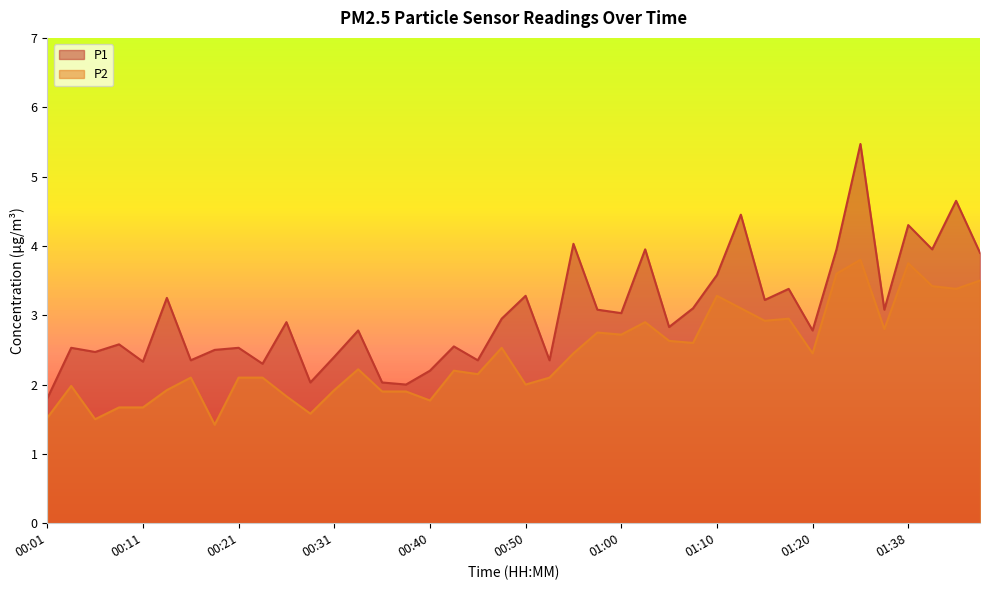

Rank the categories by P1 value from highest to lowest.

01:33, 01:43, 01:12, 01:38, 00:55, 01:02, 01:22, 01:41, 01:45, 01:10, 01:17, 00:50, 00:14, 01:15, 01:07, 00:57, 01:36, 01:00, 00:48, 00:26, 01:05, 00:33, 01:20, 00:09, 00:43, 00:04, 00:21, 00:18, 00:06, 00:31, 00:16, 00:45, 00:52, 00:11, 00:23, 00:40, 00:28, 00:35, 00:38, 00:01